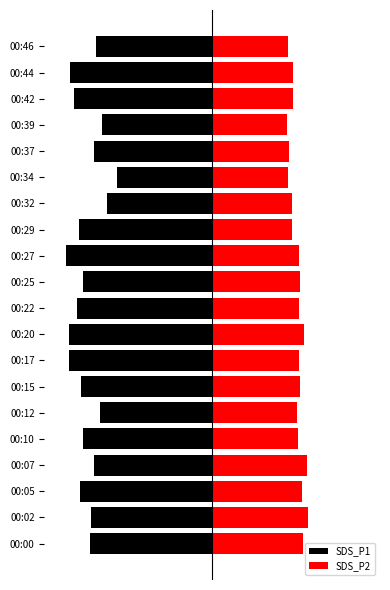

Rank the series by their average value, from highest to lowest.

SDS_P2, SDS_P1